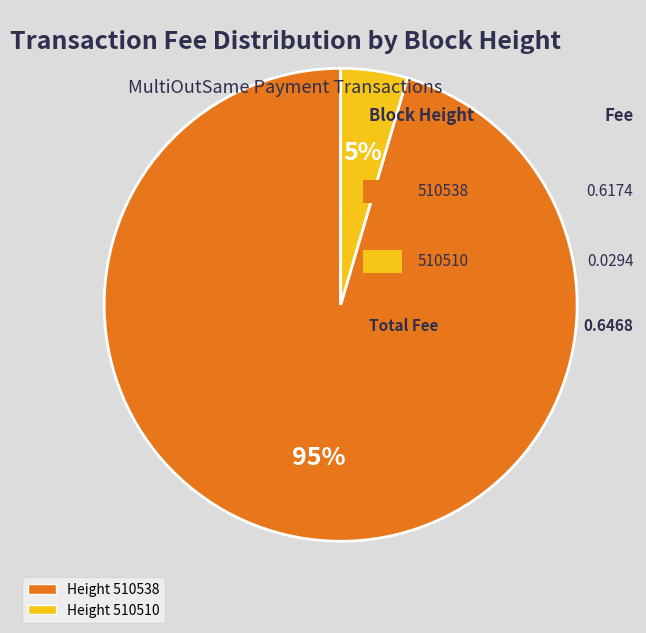

How many segments does this pie chart have?

2